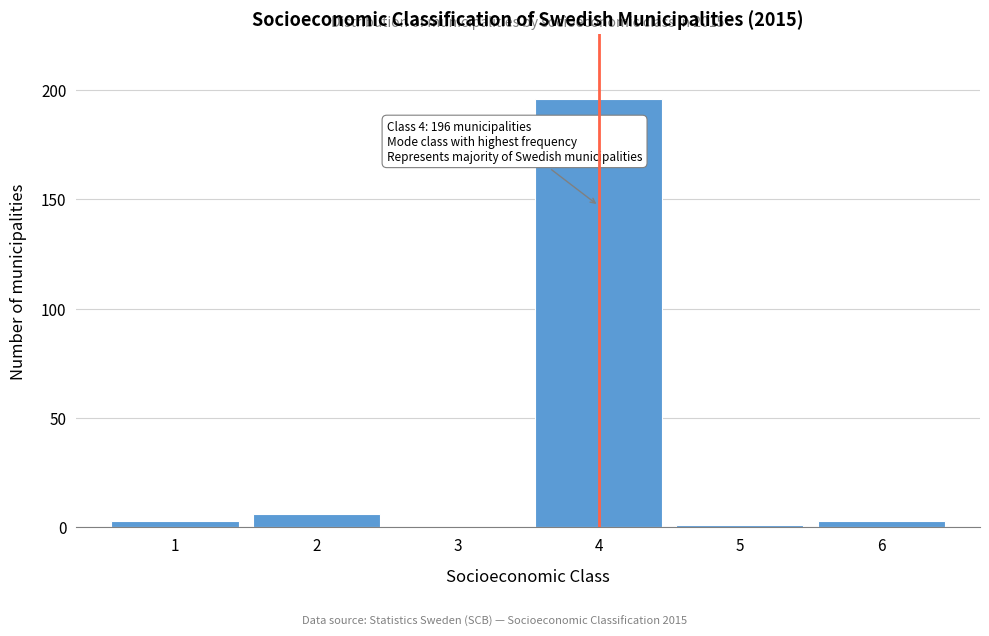

Reading left to right, extract all data points from this chart.

1=3	2=6	3=0	4=196	5=1	6=3